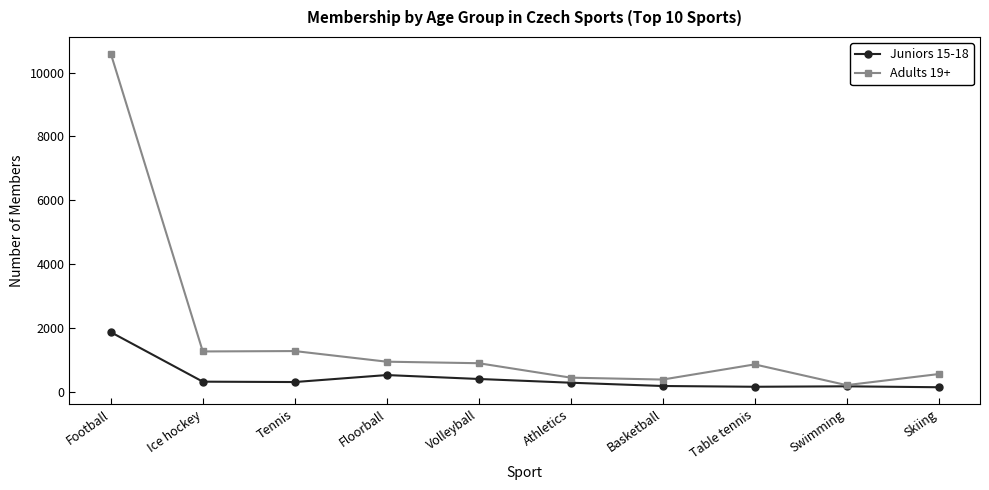

How many series are shown in this chart?

2